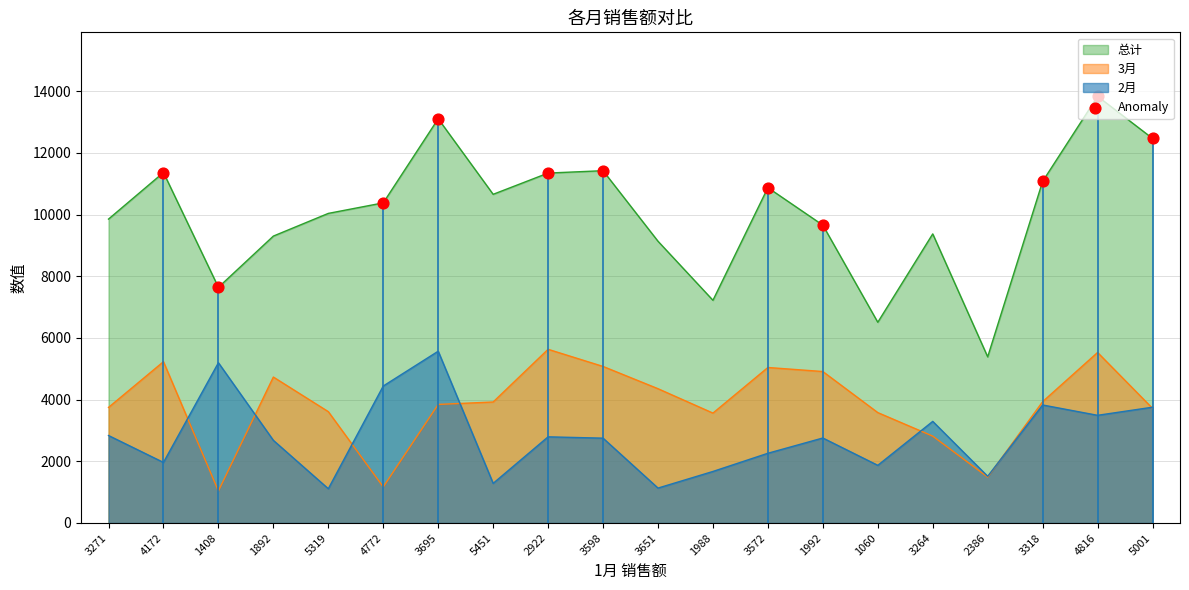

At how many categories does at least one series exceed 5265?

20